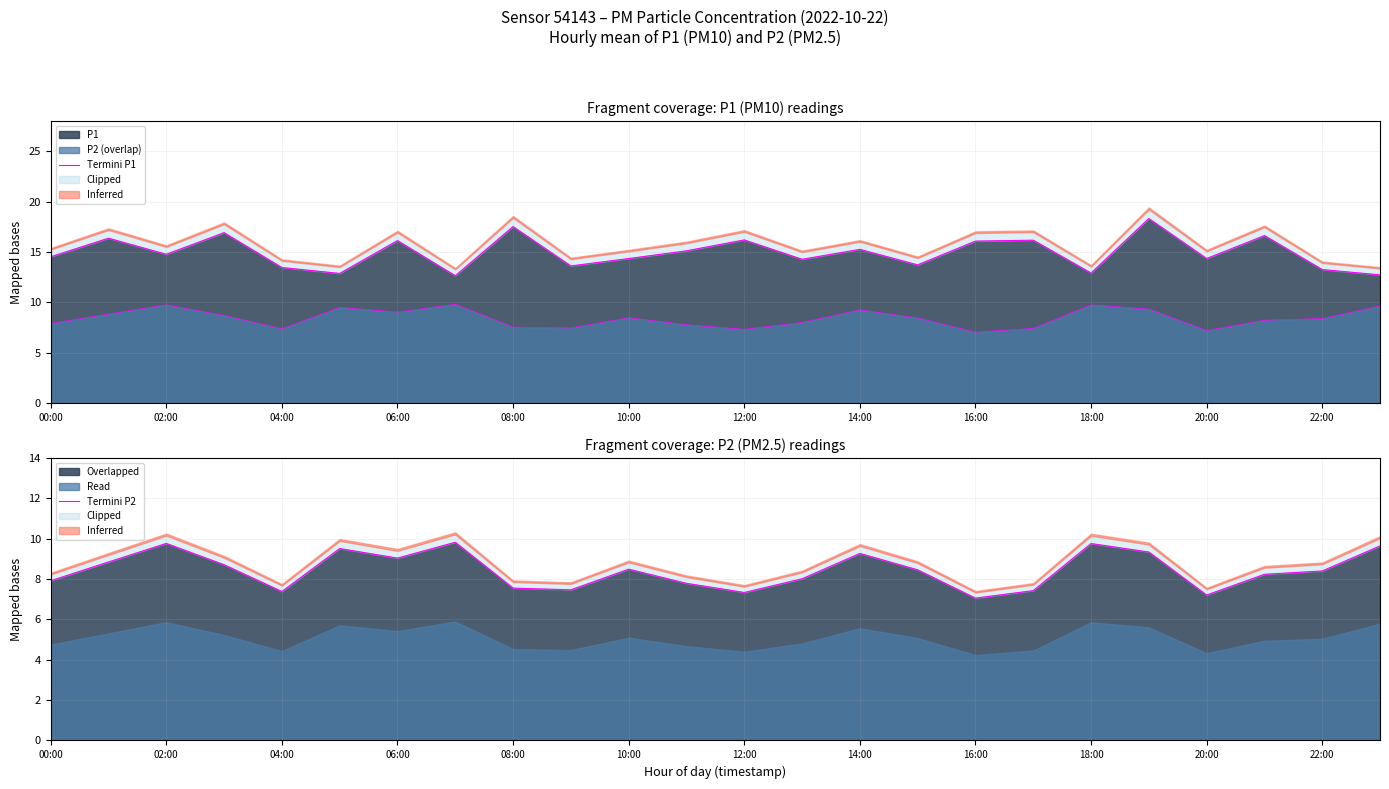

True or false: Overlapped has a value of 8.5 at 10:00.

True